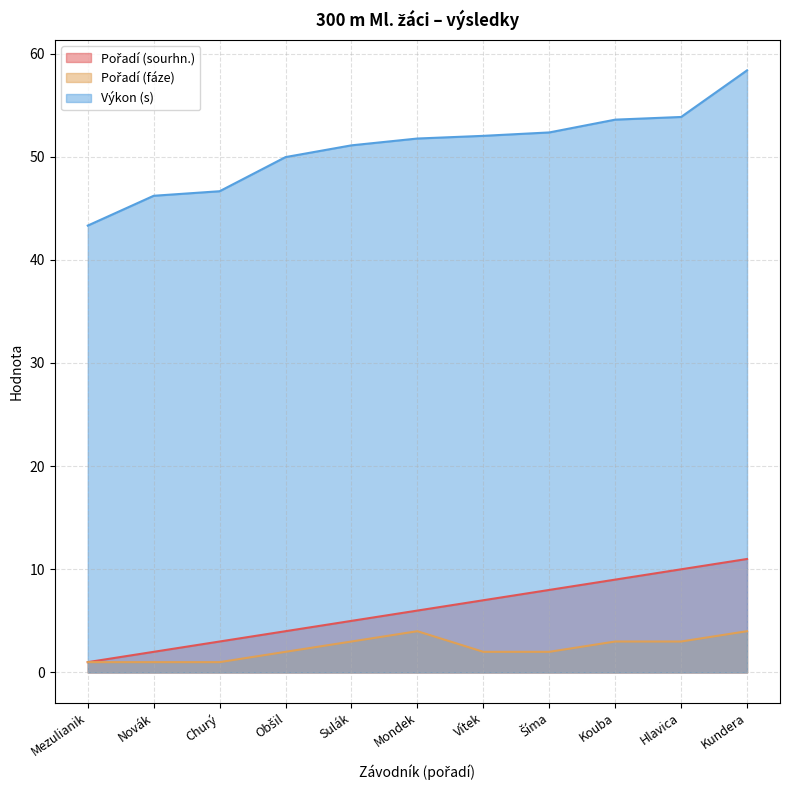

True or false: Výkon (s) and Pořadí (sourhn.) cross at least once.

False